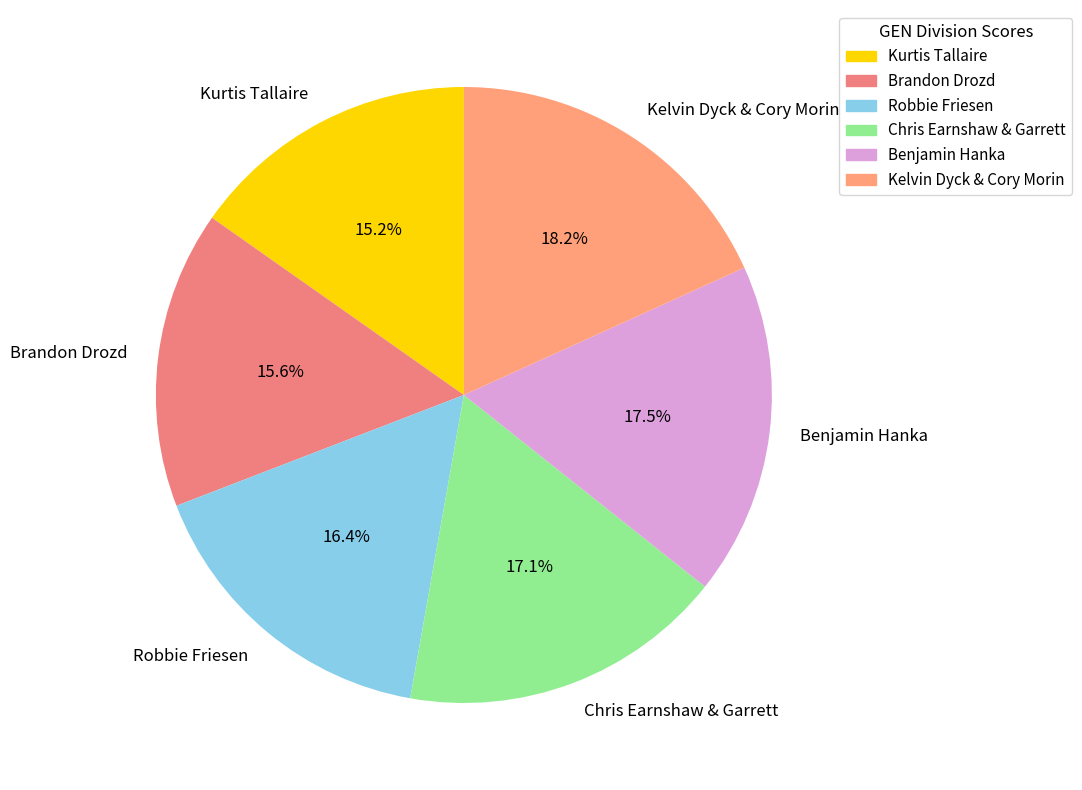

Count the number of slices in the pie.

6